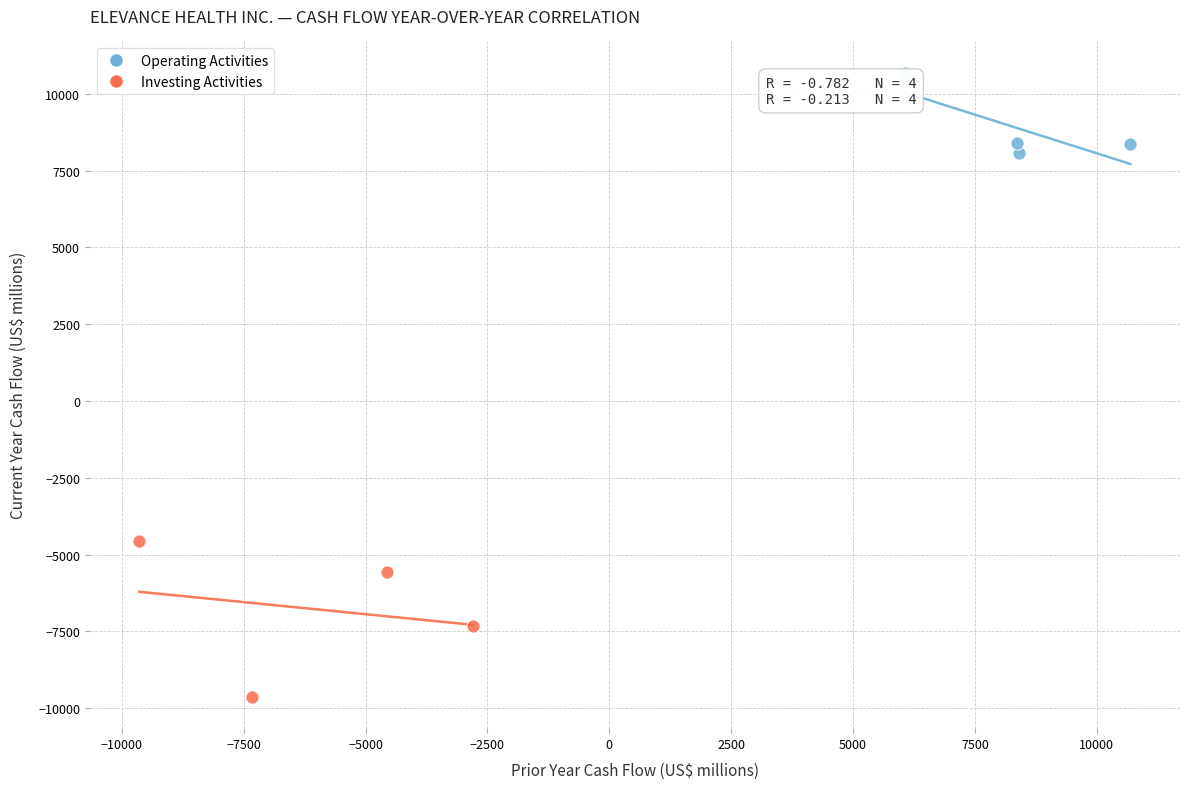

Which series has the widest spread of Y values?

Investing Activities